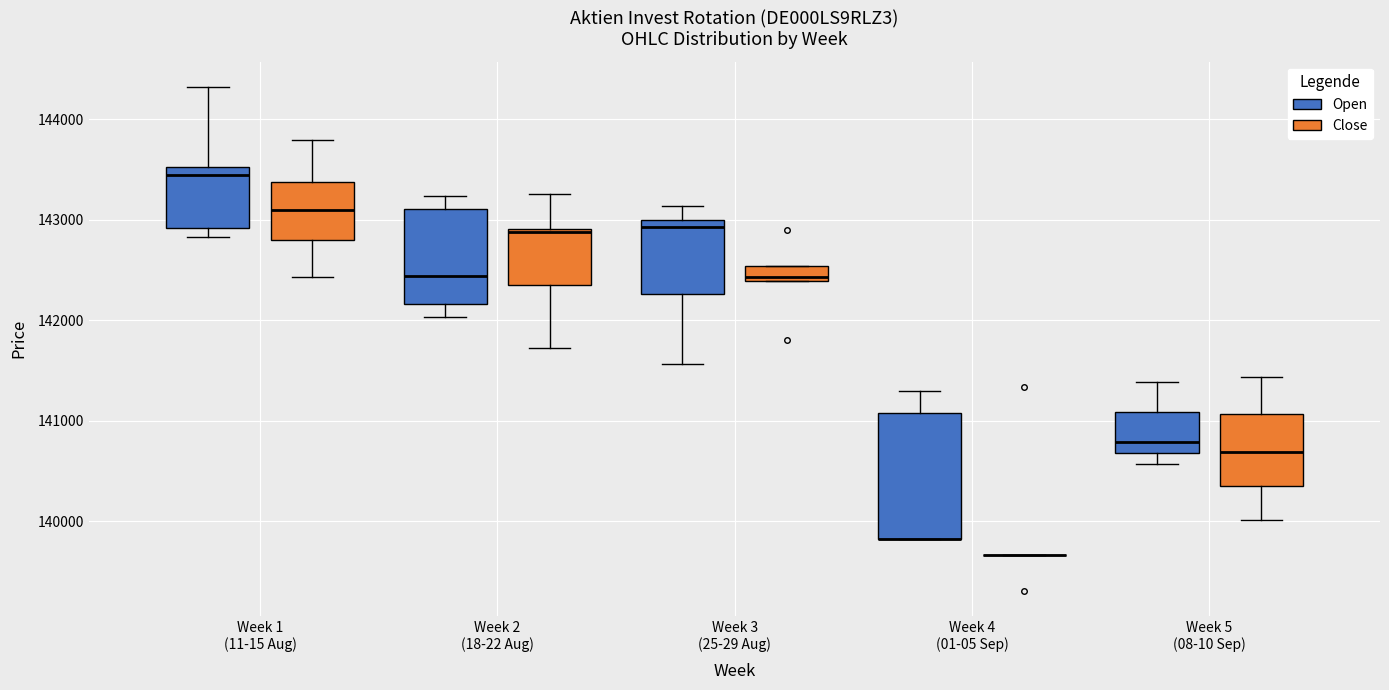

Reading left to right, transcribe this box plot: for each box, give where its median line is, the range the box spans, and where its two whiskers end, as read against the y-axis. The values are not printed on the chart, so give them approximately, as read against the axis.

Week 1 (11-15 Aug) (Open): median 143400, box 142900 to 143500, whiskers 142800 to 144300
Week 1 (11-15 Aug) (Close): median 143100, box 142800 to 143400, whiskers 142400 to 143800
Week 2 (18-22 Aug) (Open): median 142400, box 142200 to 143100, whiskers 142000 to 143200
Week 2 (18-22 Aug) (Close): median 142900 (just below the box's upper edge), box 142400 to 142900, whiskers 141700 to 143300
Week 3 (25-29 Aug) (Open): median 142900, box 142300 to 143000, whiskers 141600 to 143100
Week 3 (25-29 Aug) (Close): median 142400 (just above the box's lower edge), box 142400 to 142500, whiskers 142400 to 142500
Week 4 (01-05 Sep) (Open): median 139800 (drawn on the box's lower edge), box 139800 to 141100, whiskers 139800 to 141300
Week 4 (01-05 Sep) (Close): box collapsed to a line at 139700, whiskers 139700 to 139700
Week 5 (08-10 Sep) (Open): median 140800, box 140700 to 141100, whiskers 140600 to 141400
Week 5 (08-10 Sep) (Close): median 140700, box 140300 to 141100, whiskers 140000 to 141400